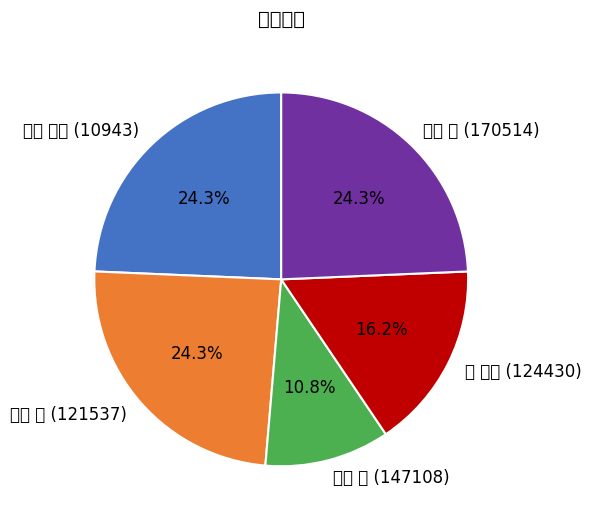

What is the change in value from 伊藤 孝司 (10943) to 辻 大輔 (124430)?

-36